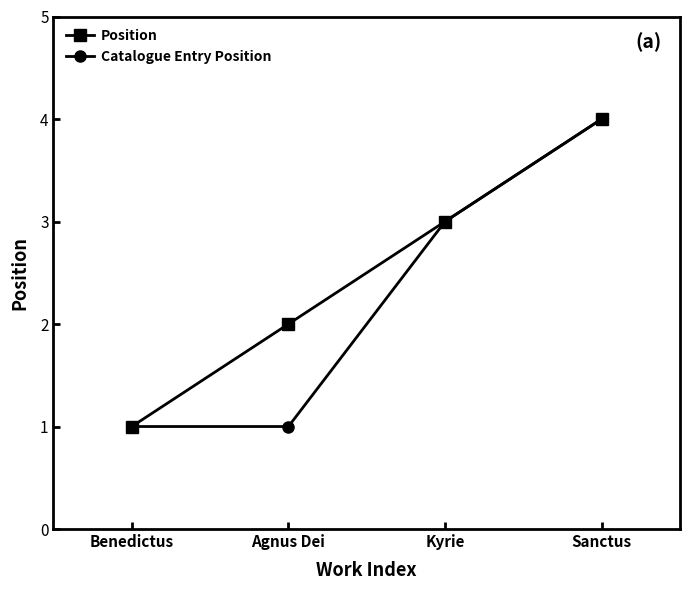

Count the Catalogue Entry Position values in the range 1 to 4.

4